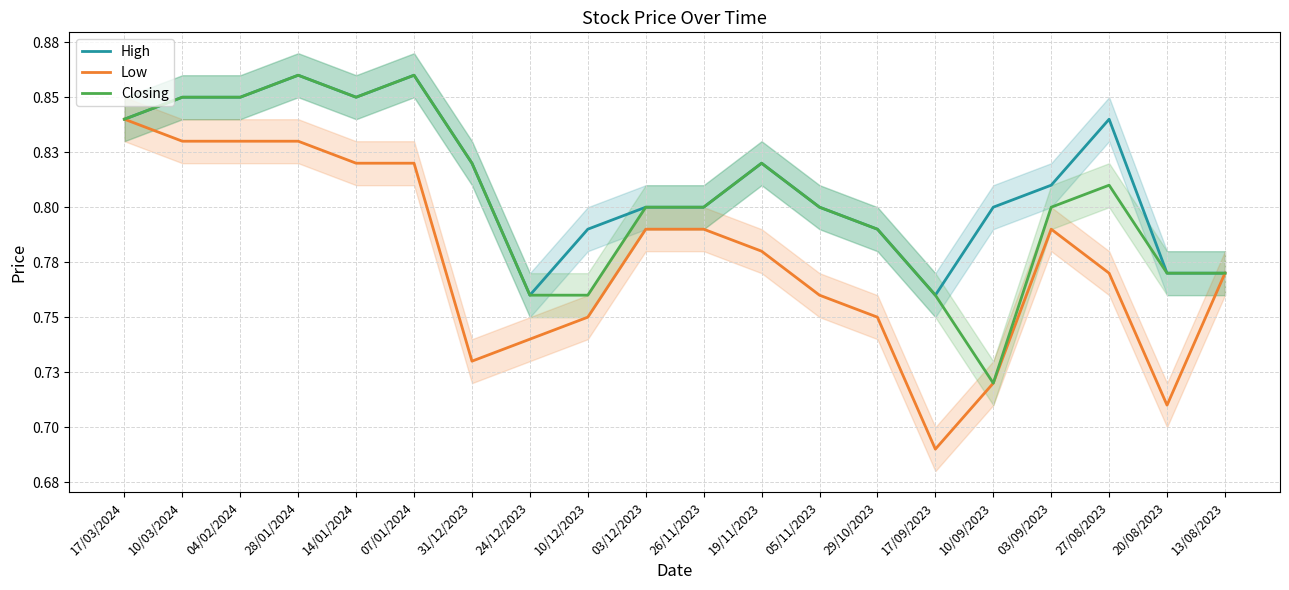

What is the average value of the Low series?

0.8